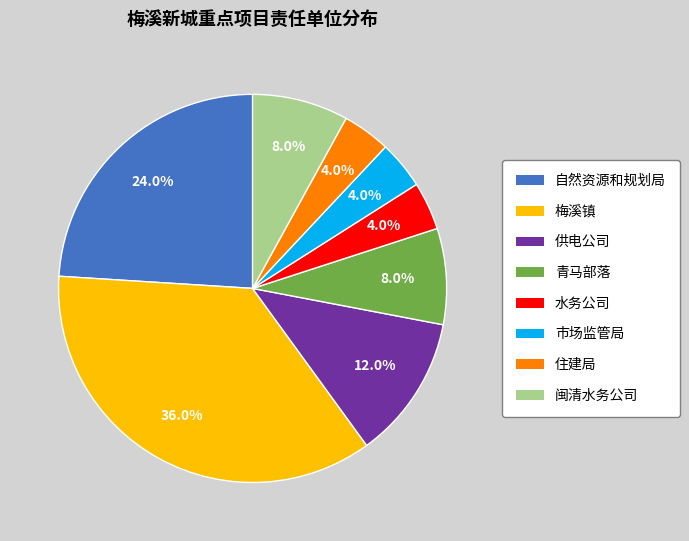

The 自然资源和规划局 slice represents 35% of the pie. True or false?

False